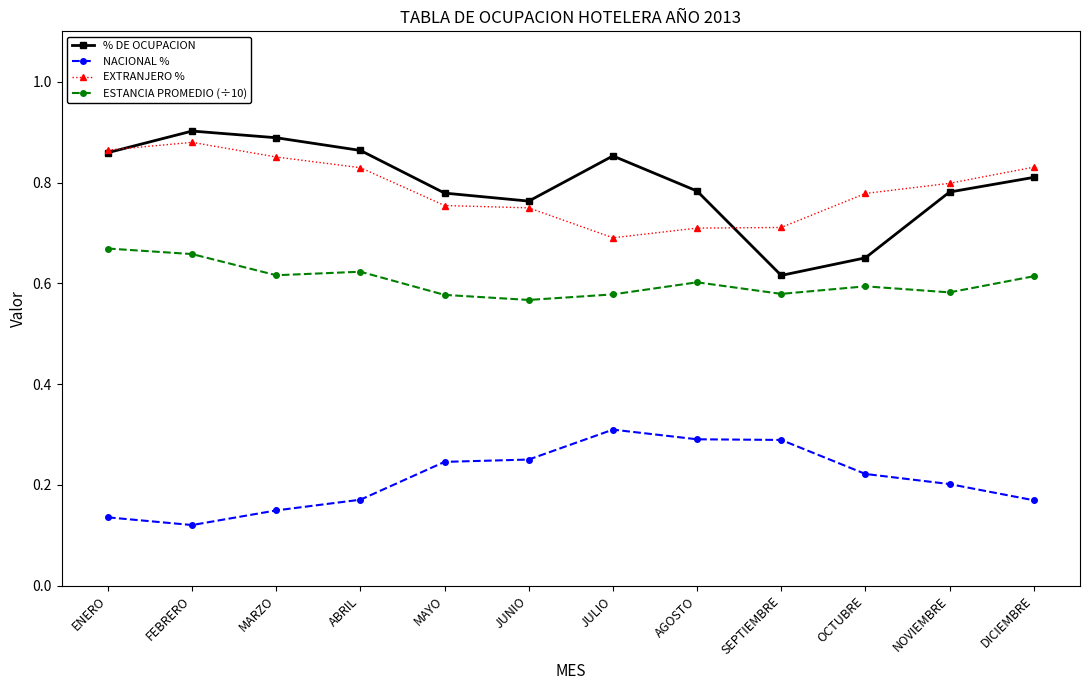

What is the label of the 5th point from the left?

MAYO